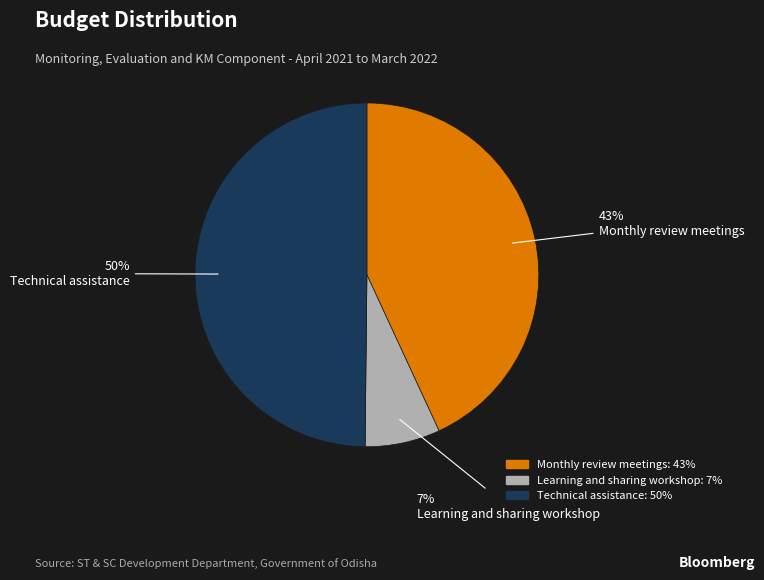

To the nearest percent, what is the difference between the largest and smallest slice percentages?

43%